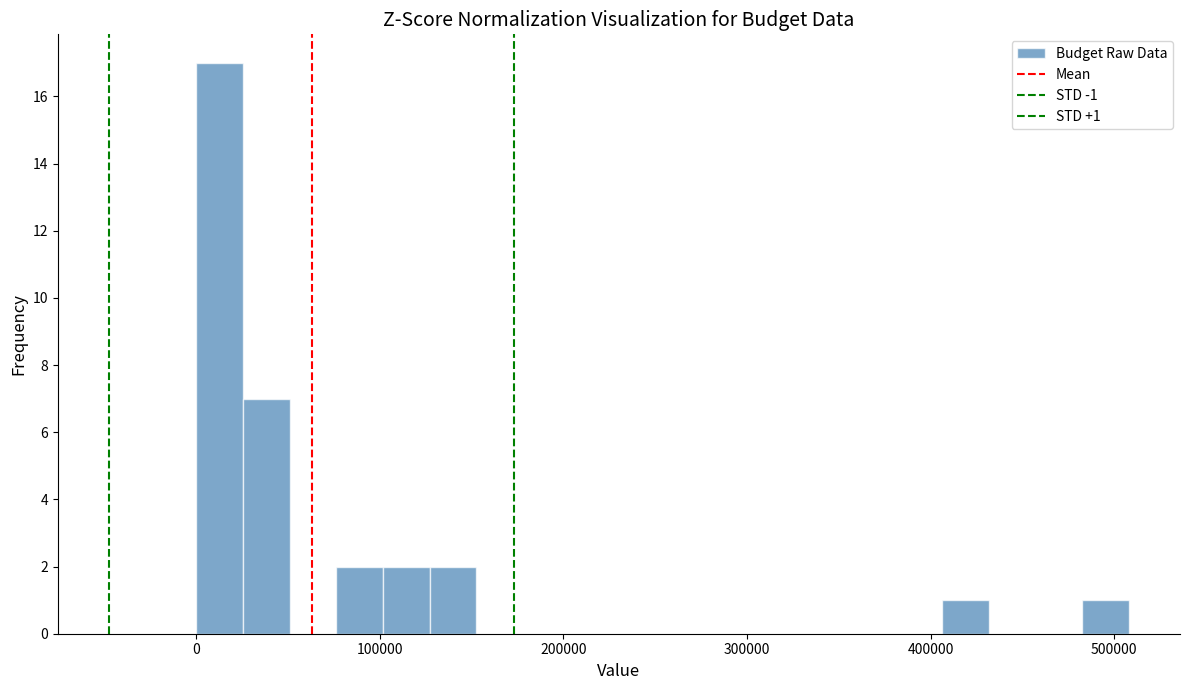

Read against the x-axis, roughly where is the centre of the tallest bar?

10000